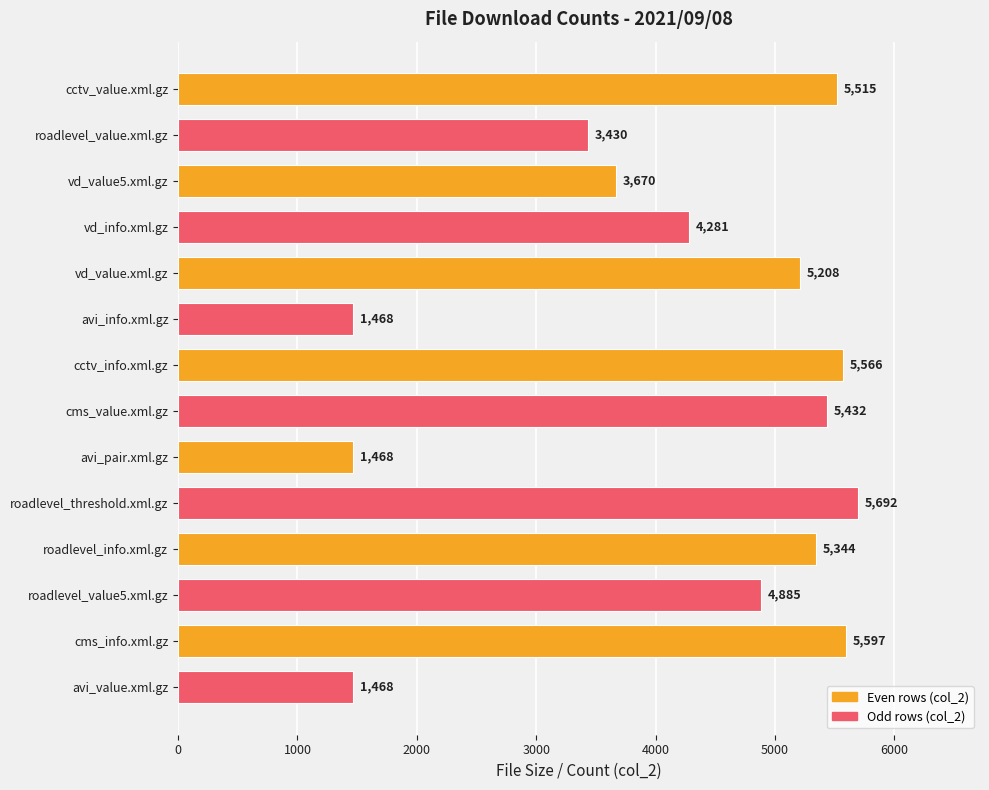

What is the label of the 5th bar from the bottom?

roadlevel_threshold.xml.gz